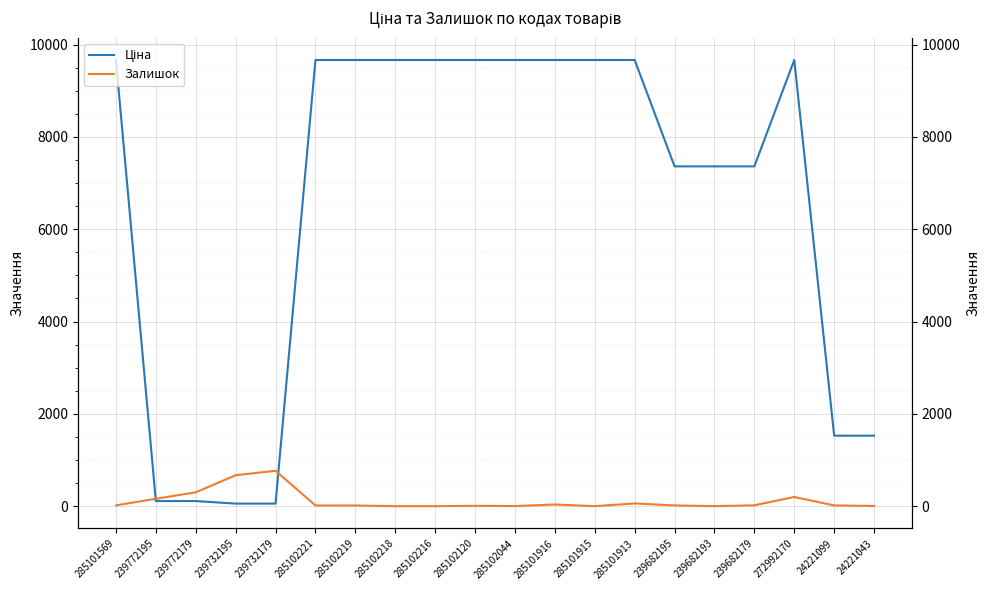

At which category is the sum across all series the highest?

272992170